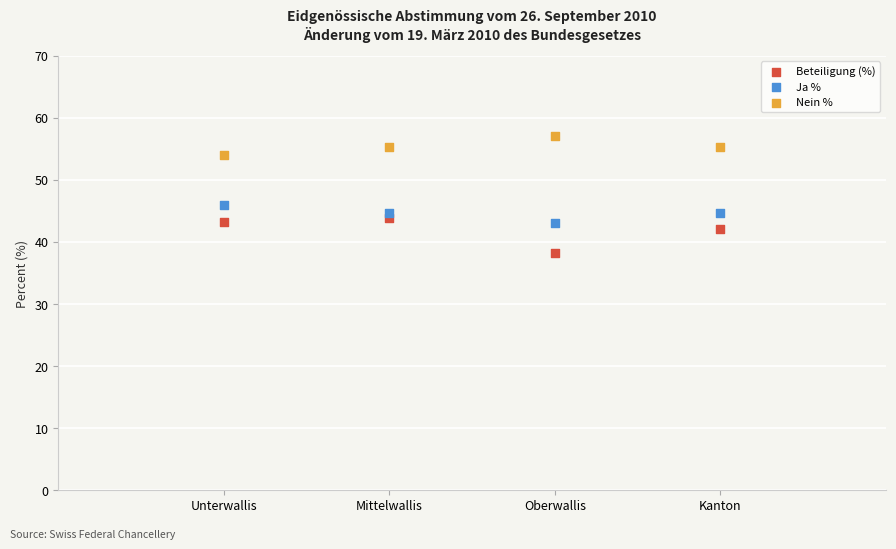

What are all the series names shown in the legend?

Beteiligung (%), Ja %, Nein %